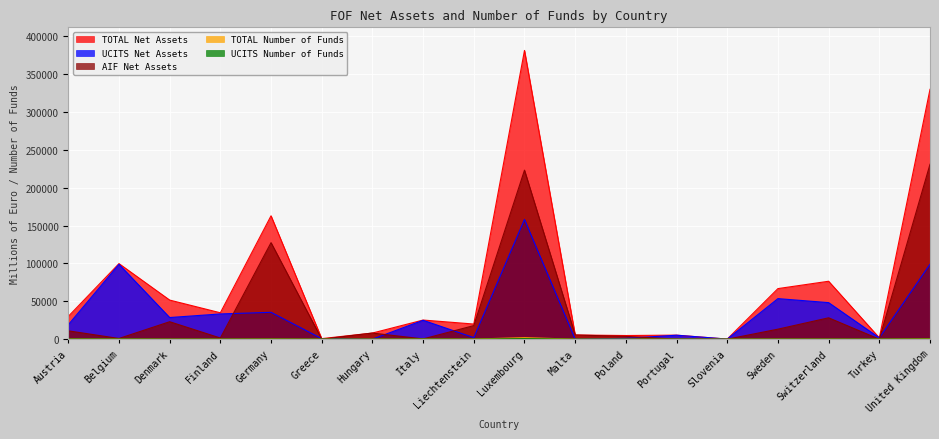

At which label does UCITS Net Assets first exceed 24951?

Belgium